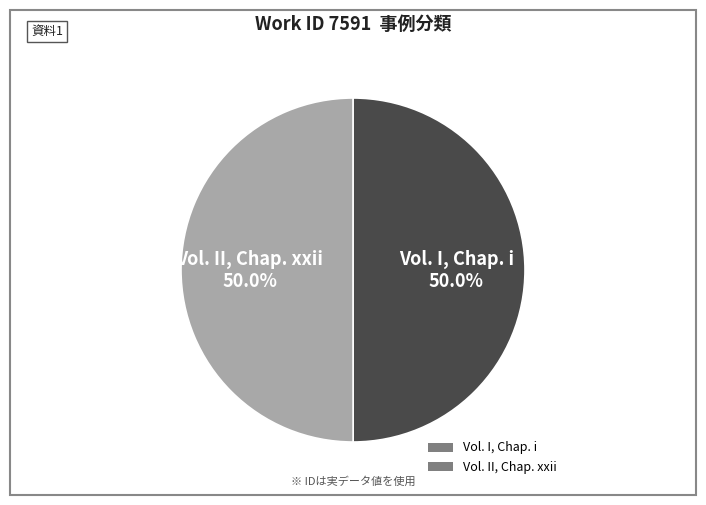

To the nearest percent, what is the average slice percentage?

50%